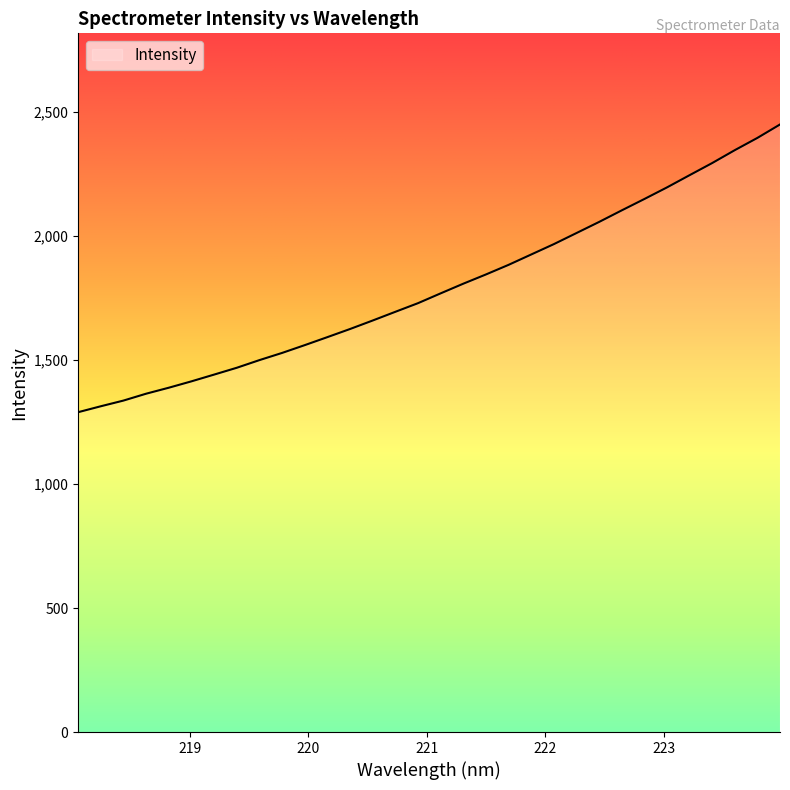

What is the minimum value shown in the chart?

1290.0